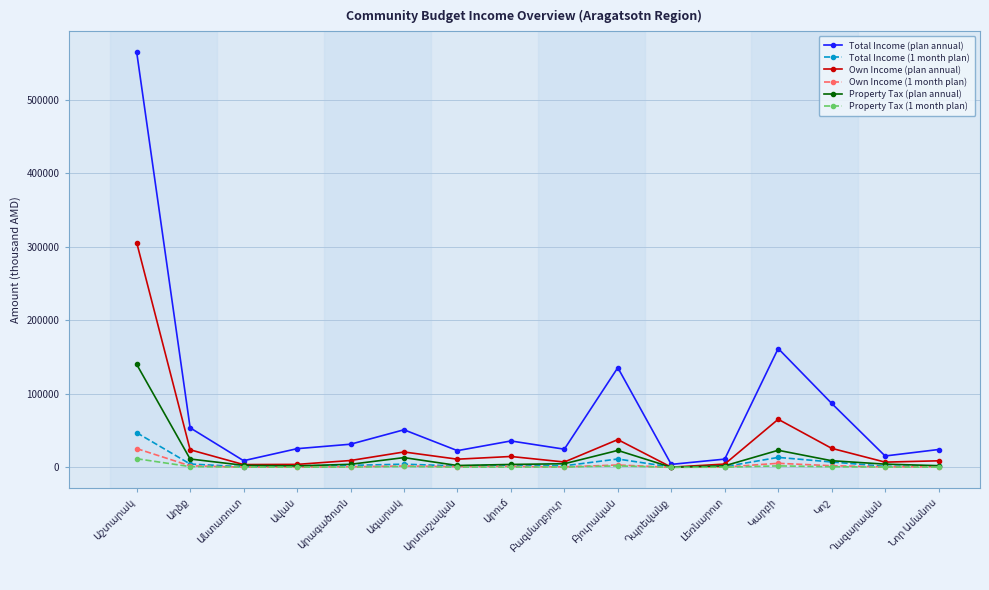

Which series has the largest total across all categories?

Total Income (plan annual)